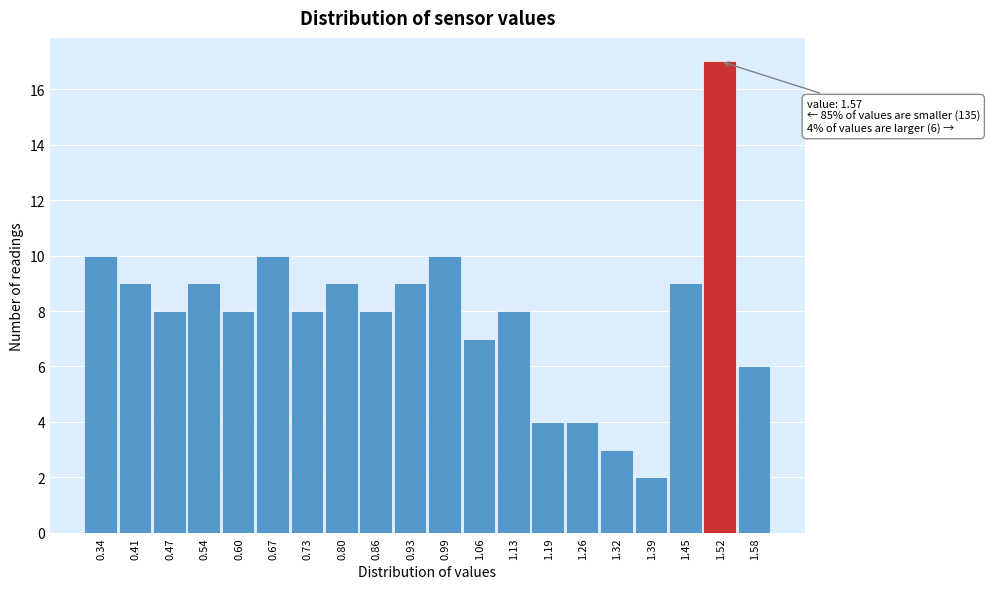

Reading left to right, extract all data points from this chart.

0.34=10	0.41=9	0.47=8	0.54=9	0.60=8	0.67=10	0.73=8	0.80=9	0.86=8	0.93=9	0.99=10	1.06=7	1.13=8	1.19=4	1.26=4	1.32=3	1.39=2	1.45=9	1.52=17	1.58=6